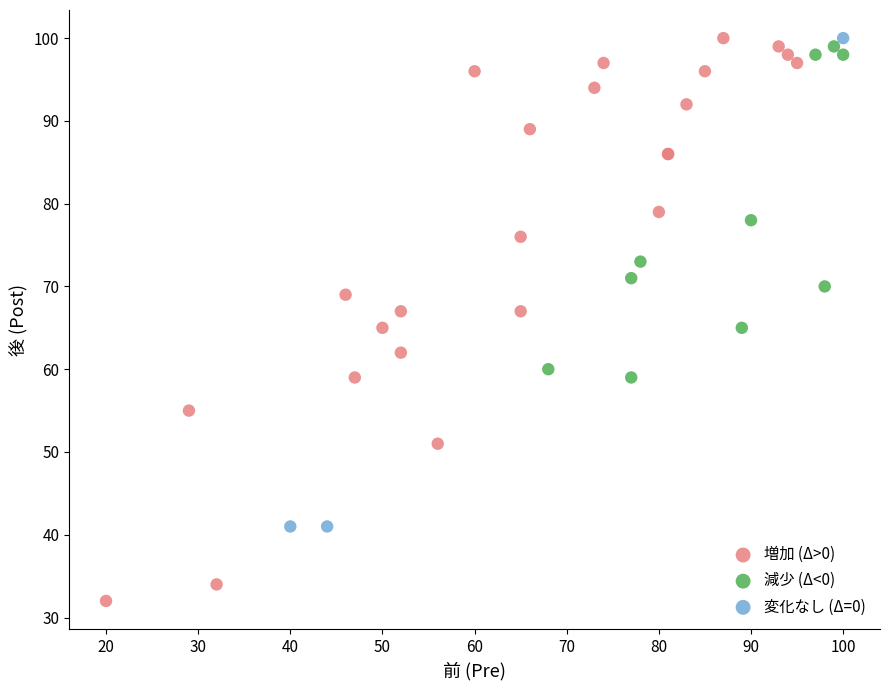

Which series has the largest Y range (max minus min)?

増加 (Δ>0)